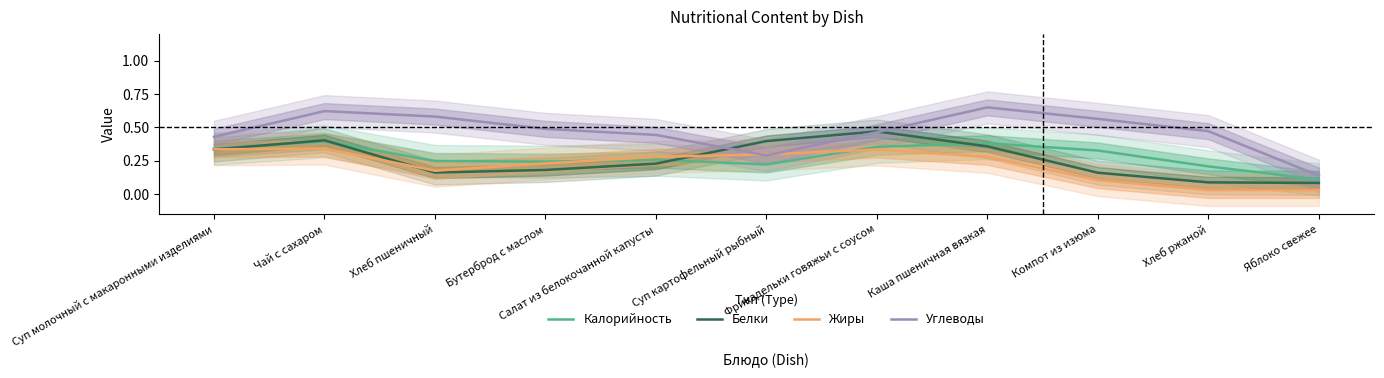

Where is Калорийность nearest to the value 0?

Яблоко свежее